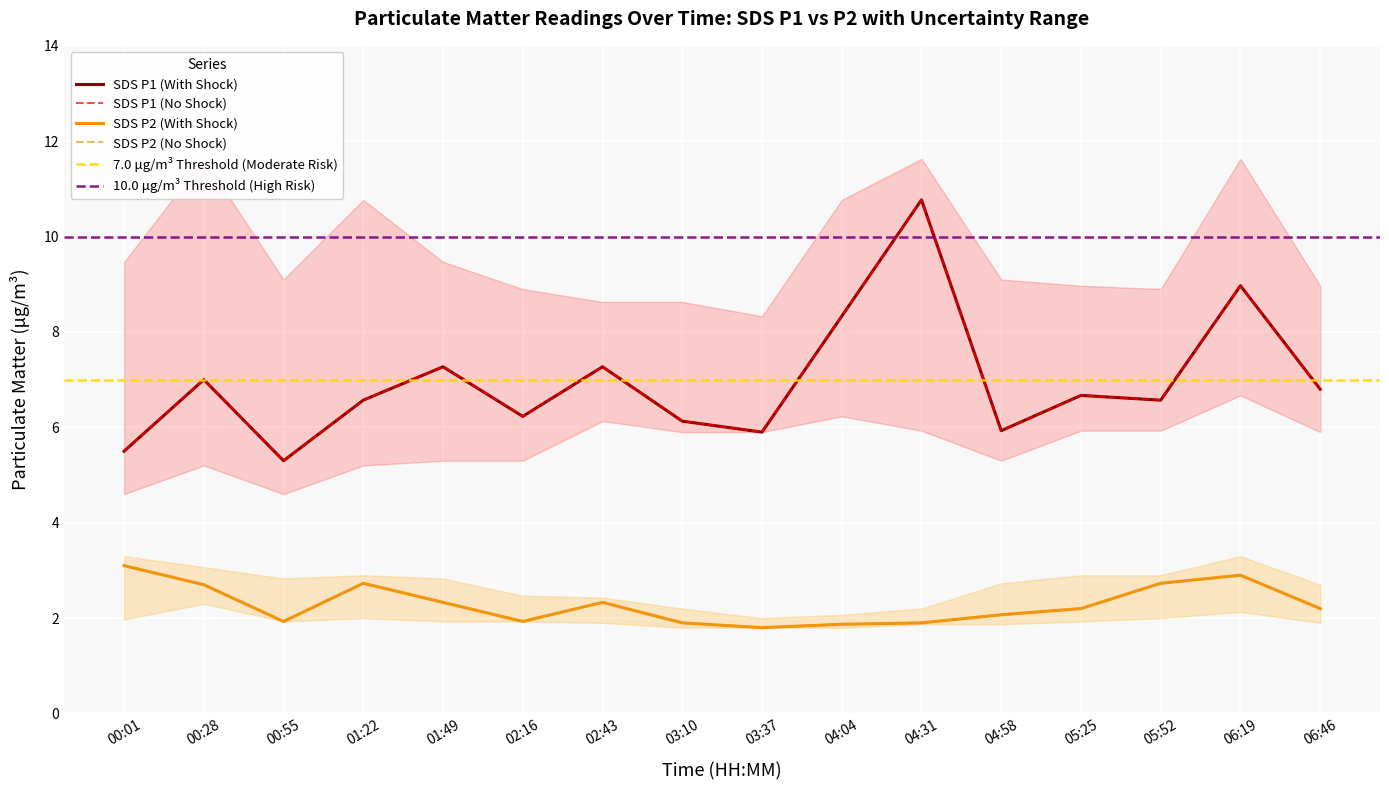

The SDS_P2 series shows 3.8 at 02:43. True or false?

False